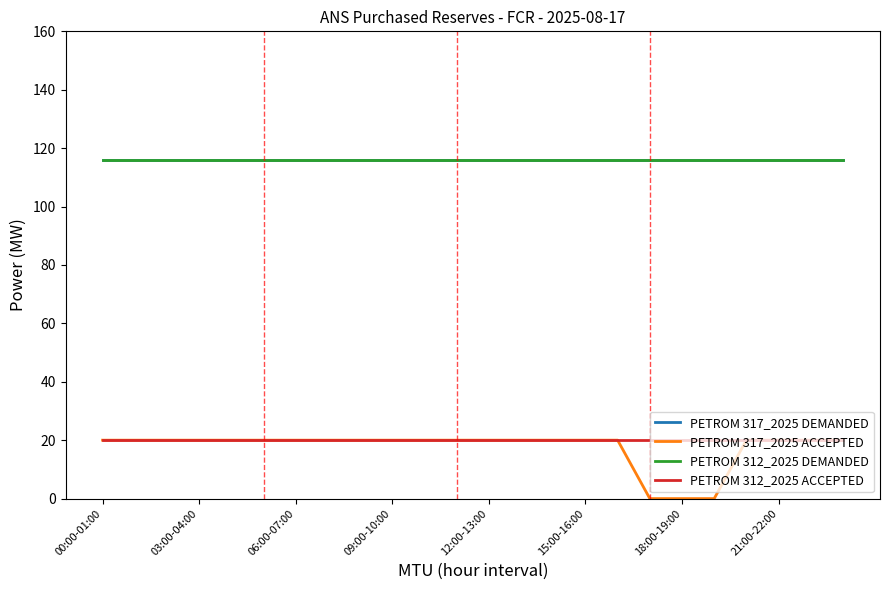

Is this an area chart (filled region under the line)?

No